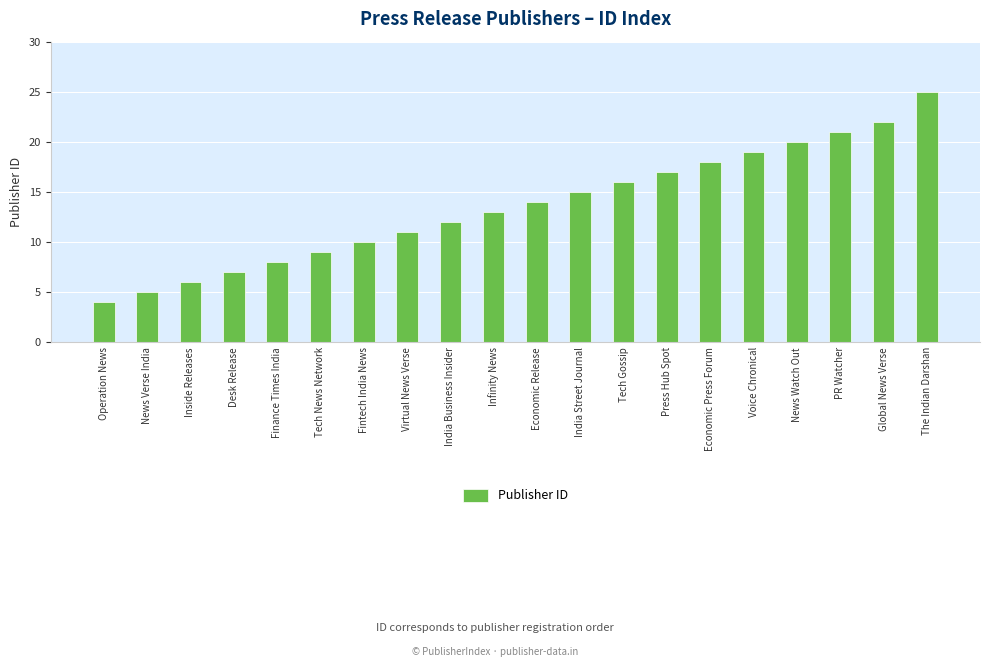

What is the label of the 3rd bar from the left?

Inside Releases